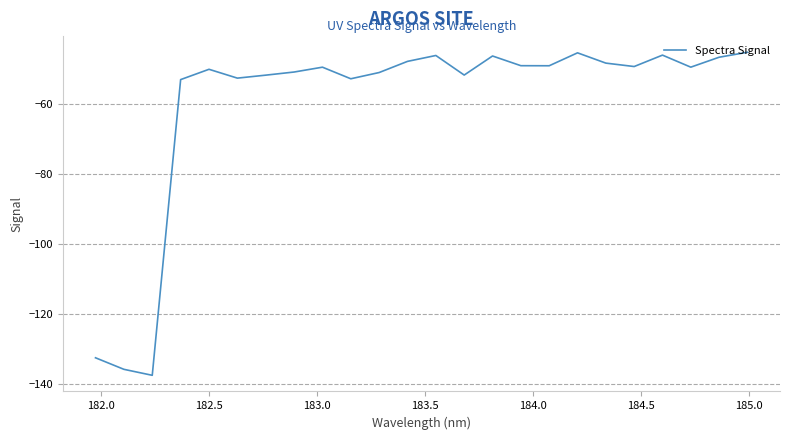

How many series are shown in this chart?

1